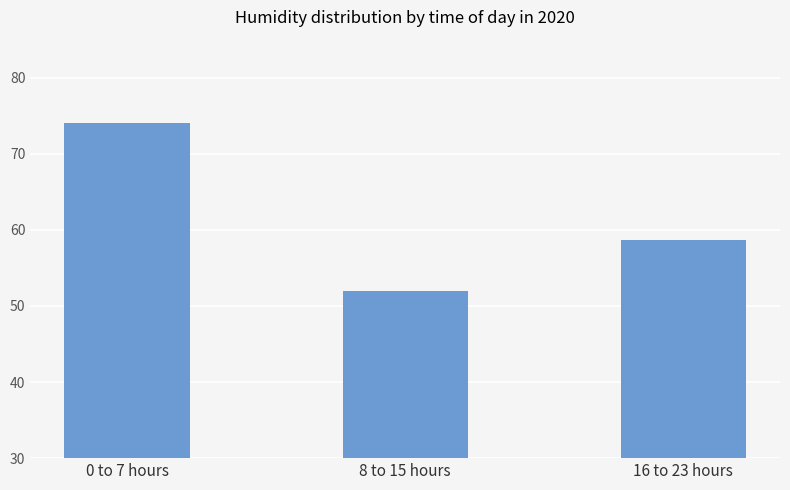

Are the bars horizontal?

No